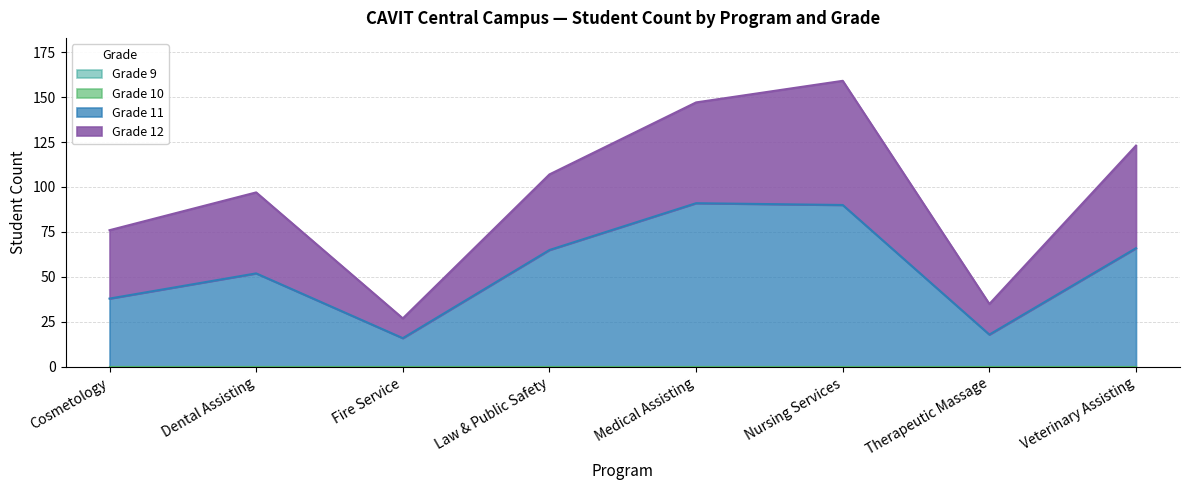

Rank the series by their maximum value, from highest to lowest.

Grade 11, Grade 12, Grade 9, Grade 10